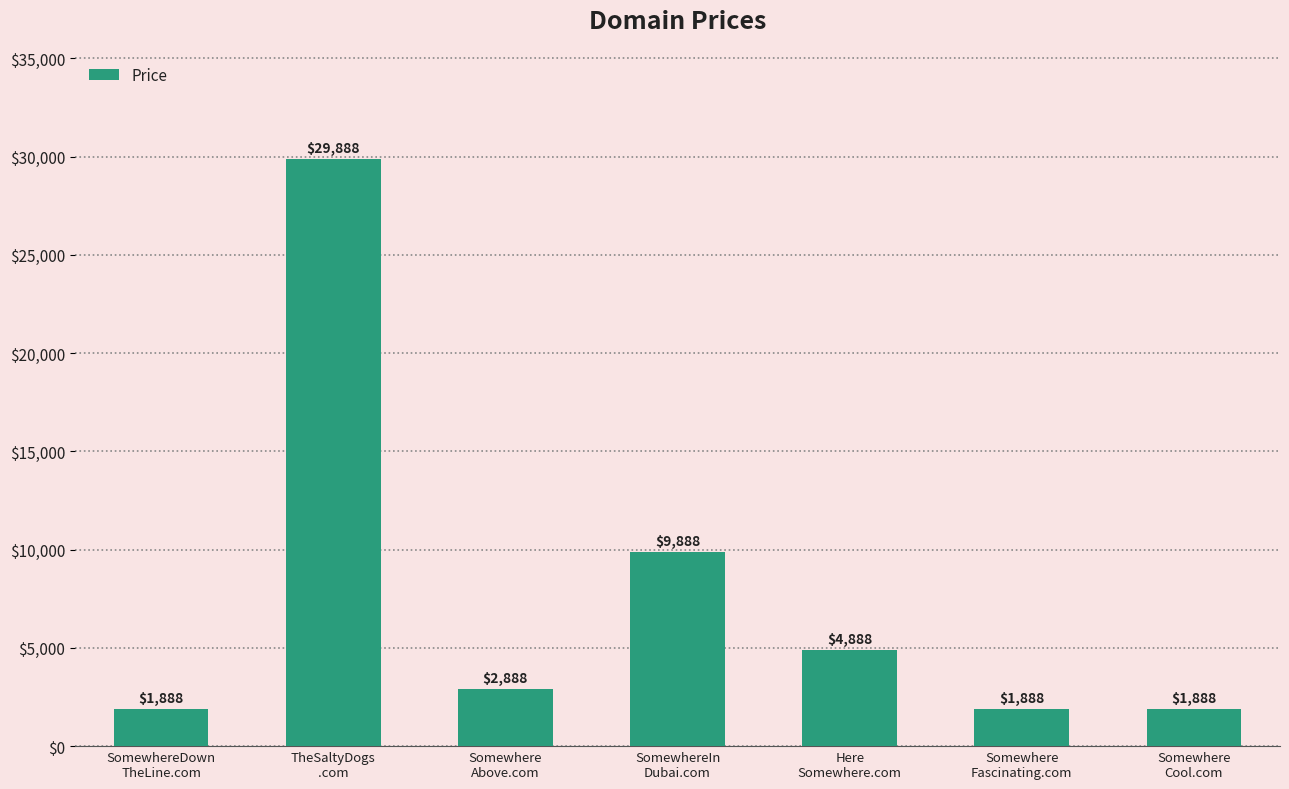

Count the number of categories in the chart.

7